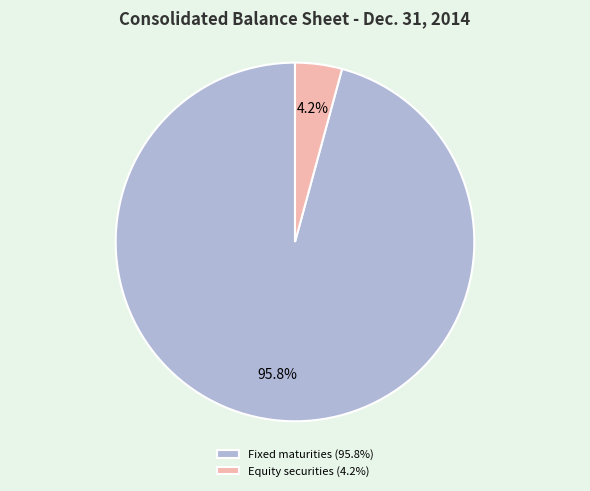

Do Equity securities (4.2%) and Fixed maturities (95.8%) together represent more than half of the pie?

Yes